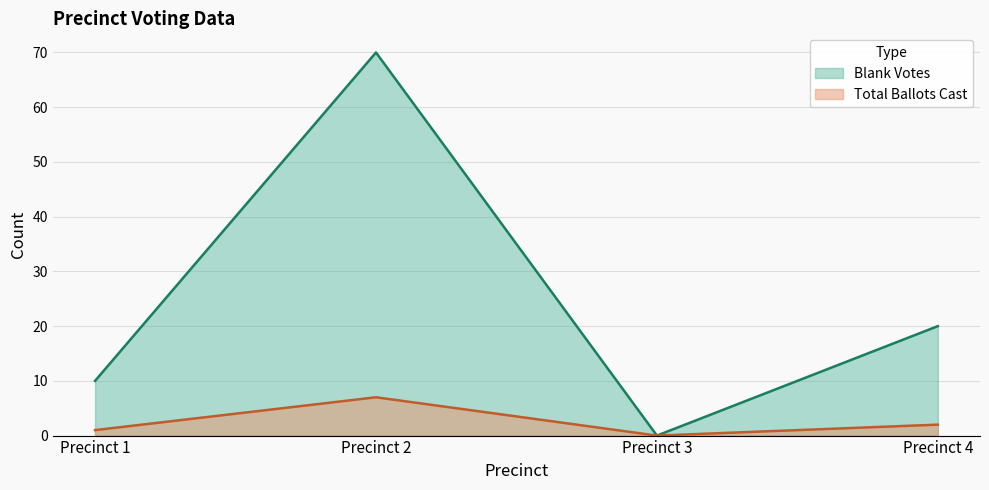

What is the difference between the maximum and minimum values in the Blank Votes series?

70